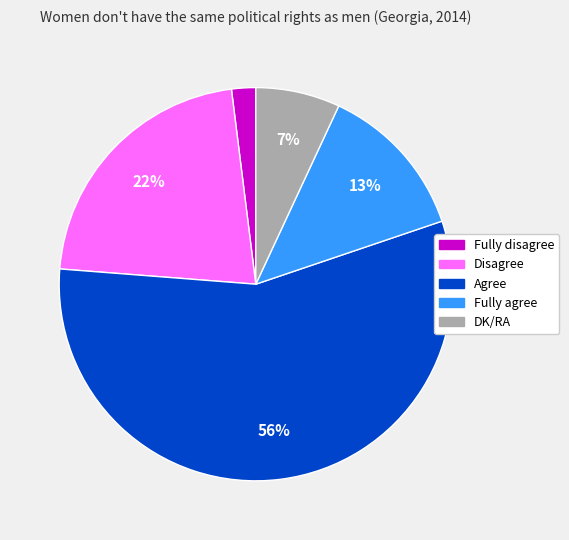

Combined, do Fully agree and DK/RA account for over 50%?

No